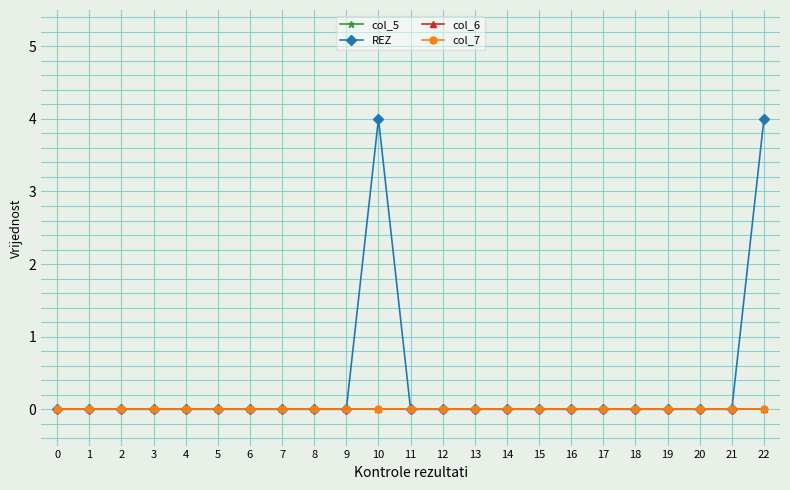

Between 12 and 17, which series saw the biggest shift?

col_5